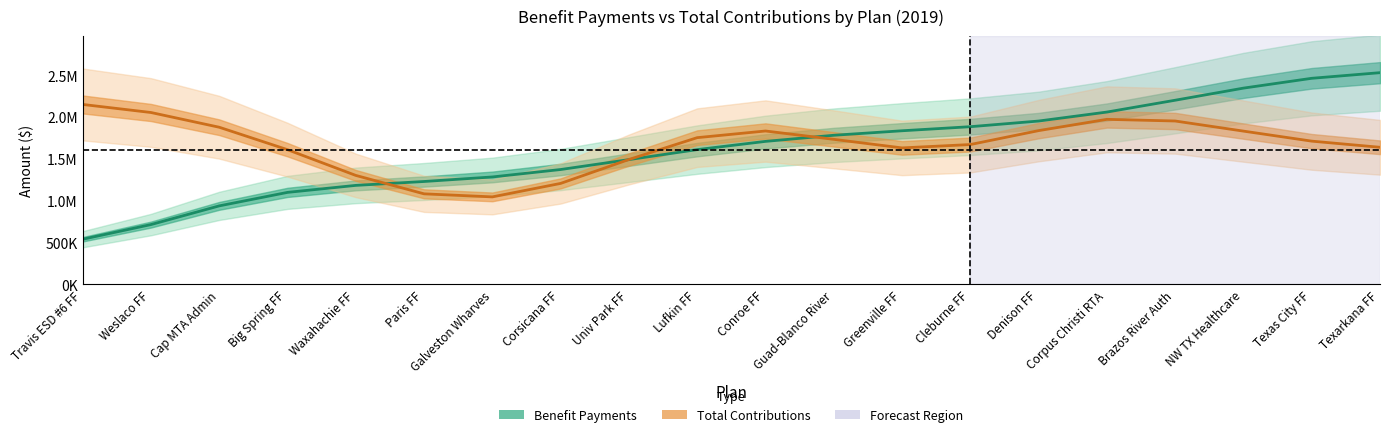

What is the sum of the Total Contributions values at Brazos River Auth and Denison FF?

3786494.5